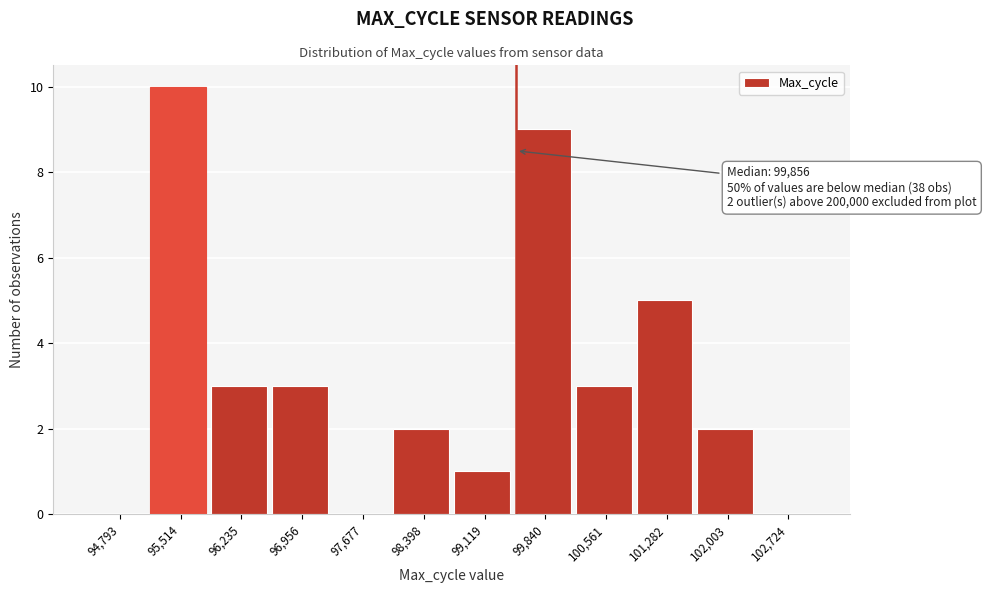

Reading left to right, what are all the values shown in this chart?

94,793=0	95,514=10	96,235=3	96,956=3	97,677=0	98,398=2	99,119=1	99,840=9	100,561=3	101,282=5	102,003=2	102,724=0